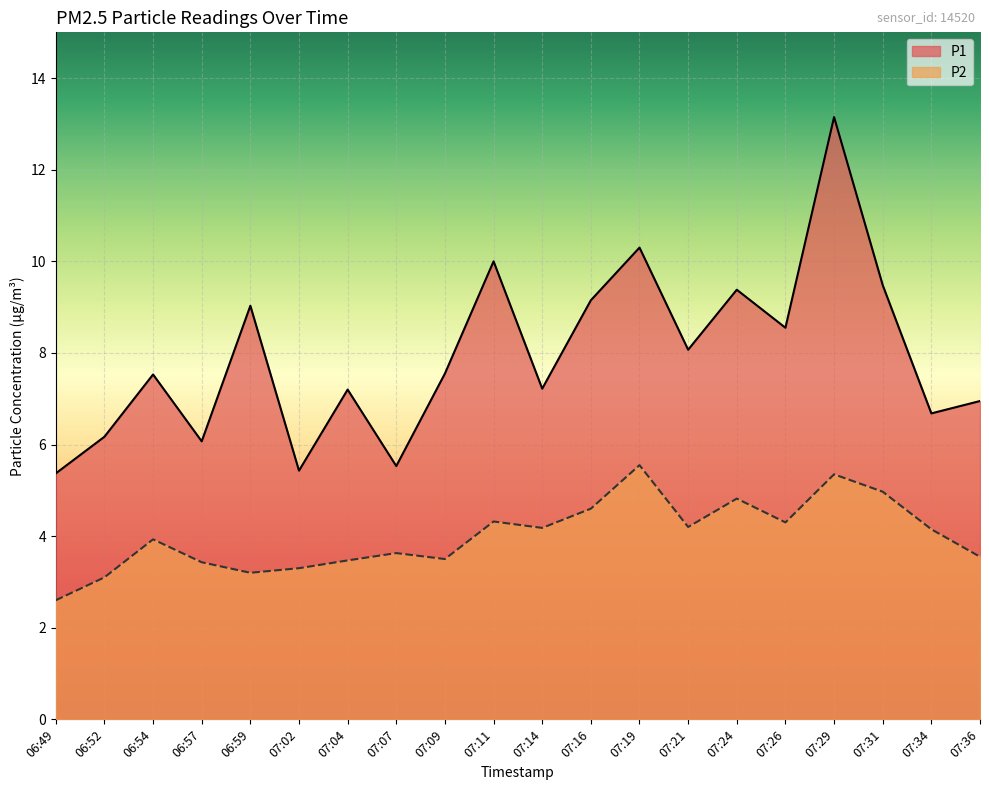

True or false: P1 and P2 cross at least once.

False